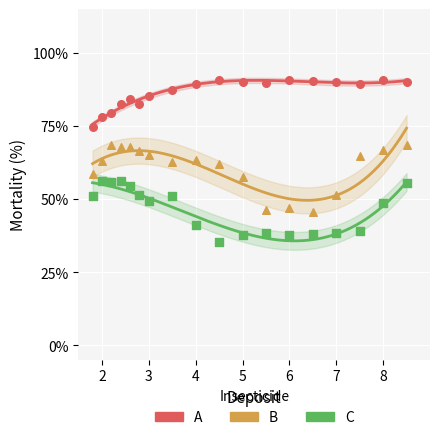

Which series contains the highest Y value?

A